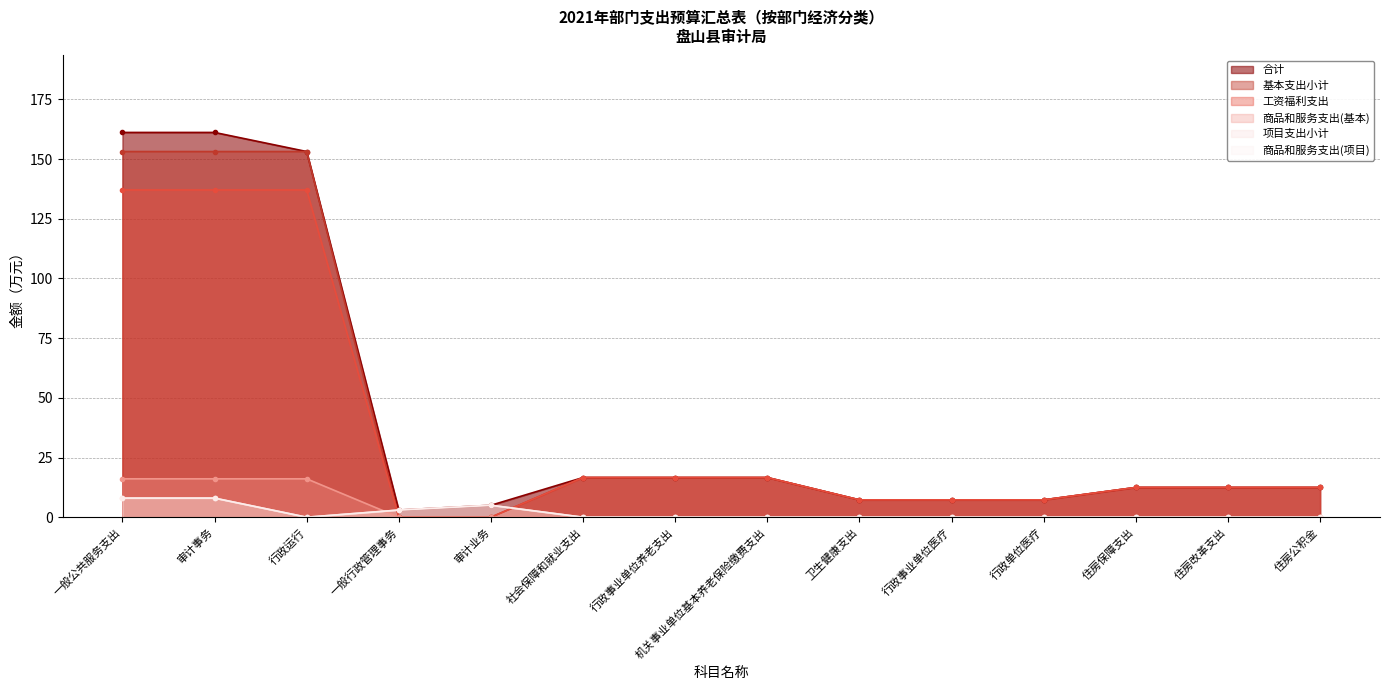

What are all the series names shown in the legend?

合计, 基本支出小计, 工资福利支出, 商品和服务支出(基本), 项目支出小计, 商品和服务支出(项目)